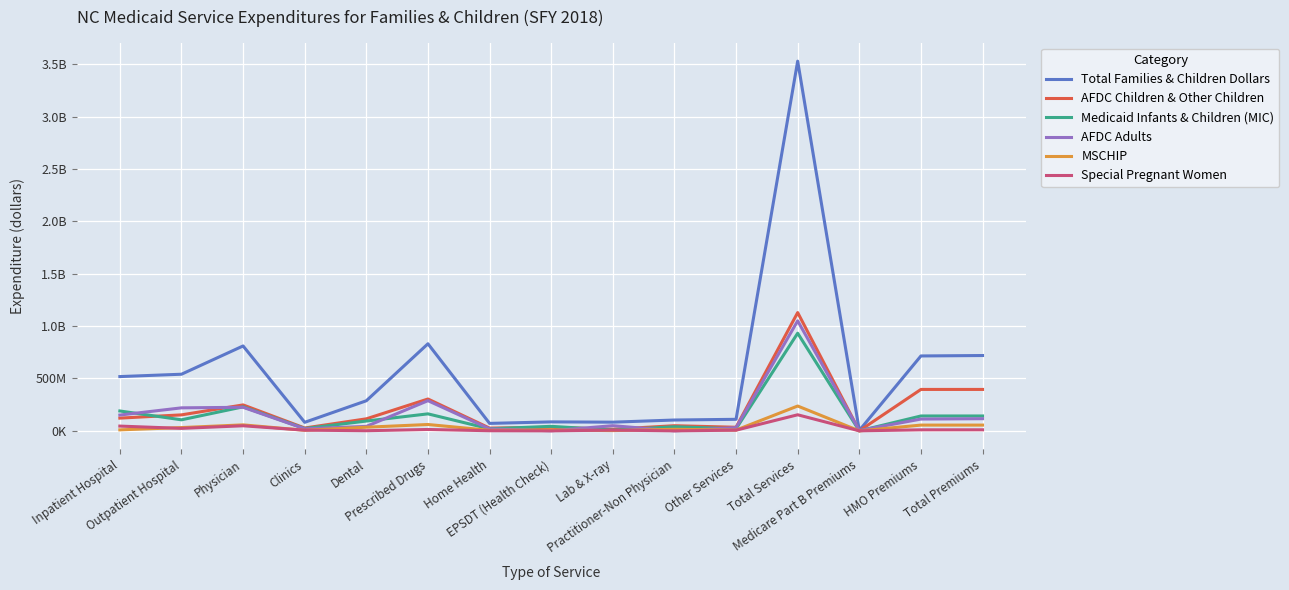

At which category does Total Families & Children Dollars reach its first local peak?

Physician